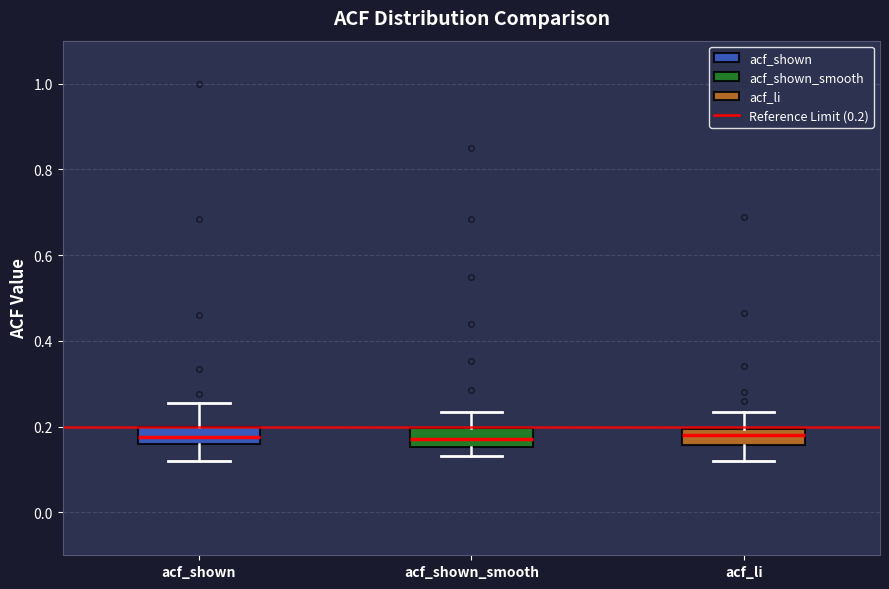

Reading left to right, transcribe this box plot: for each box, give where its median line is, the range the box spans, and where its two whiskers end, as read against the y-axis. The values are not printed on the chart, so give them approximately, as read against the axis.

acf_shown: median 0.18, box 0.16 to 0.20, whiskers 0.12 to 0.26
acf_shown_smooth: median 0.18, box 0.16 to 0.20, whiskers 0.14 to 0.24
acf_li: median 0.18, box 0.16 to 0.20, whiskers 0.12 to 0.24